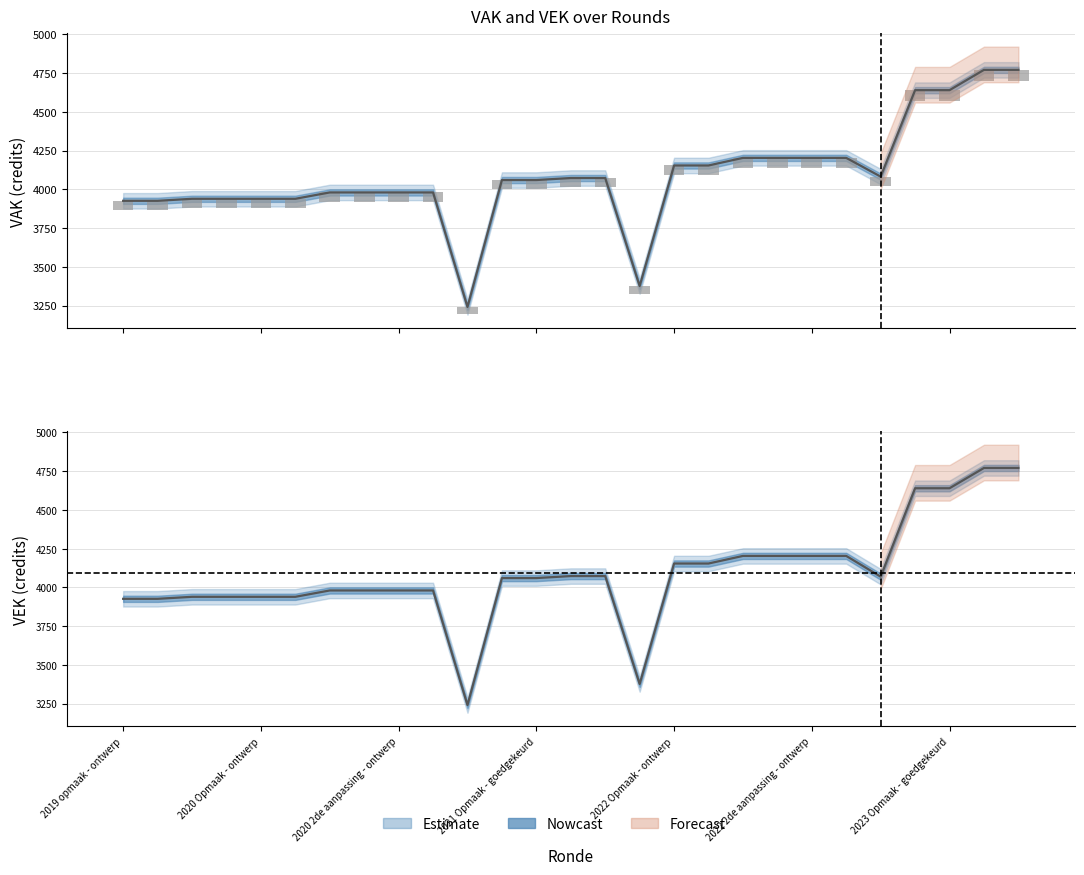

What is the value of the 8th bar from the left?

3980